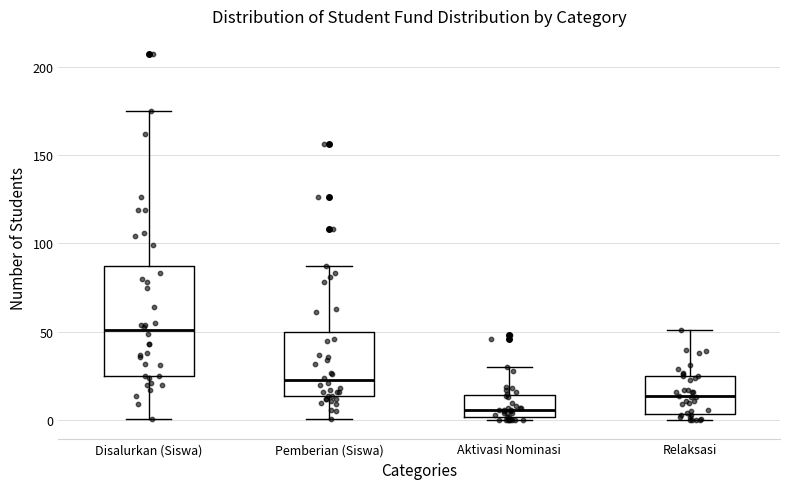

Where does the median line of the box for Pemberian (Siswa) sit on the y-axis? The values are not printed on the chart, so give them approximately, as read against the axis.

25